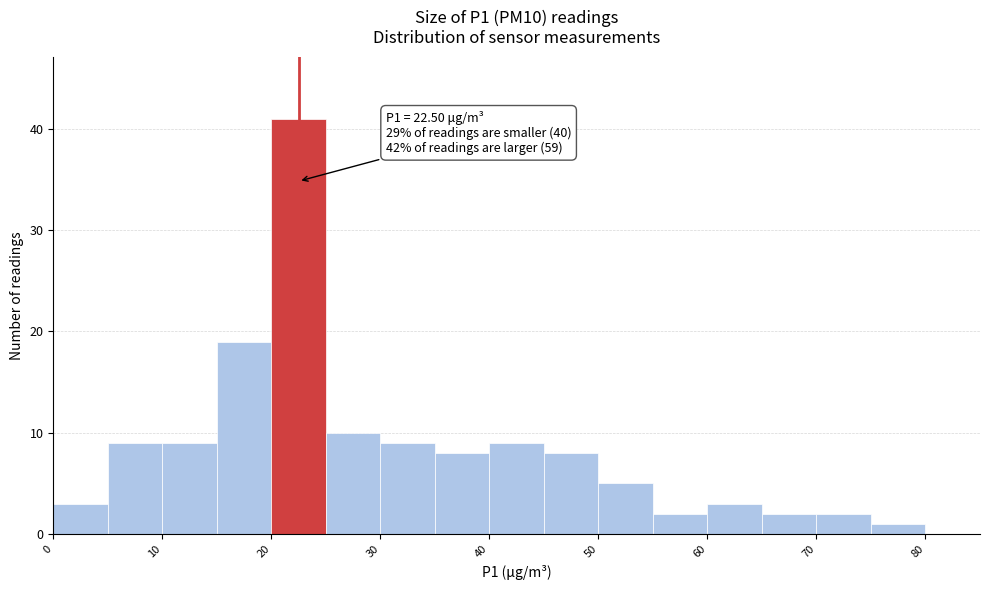

Which range on the x-axis has the tallest bar?

20 to 25